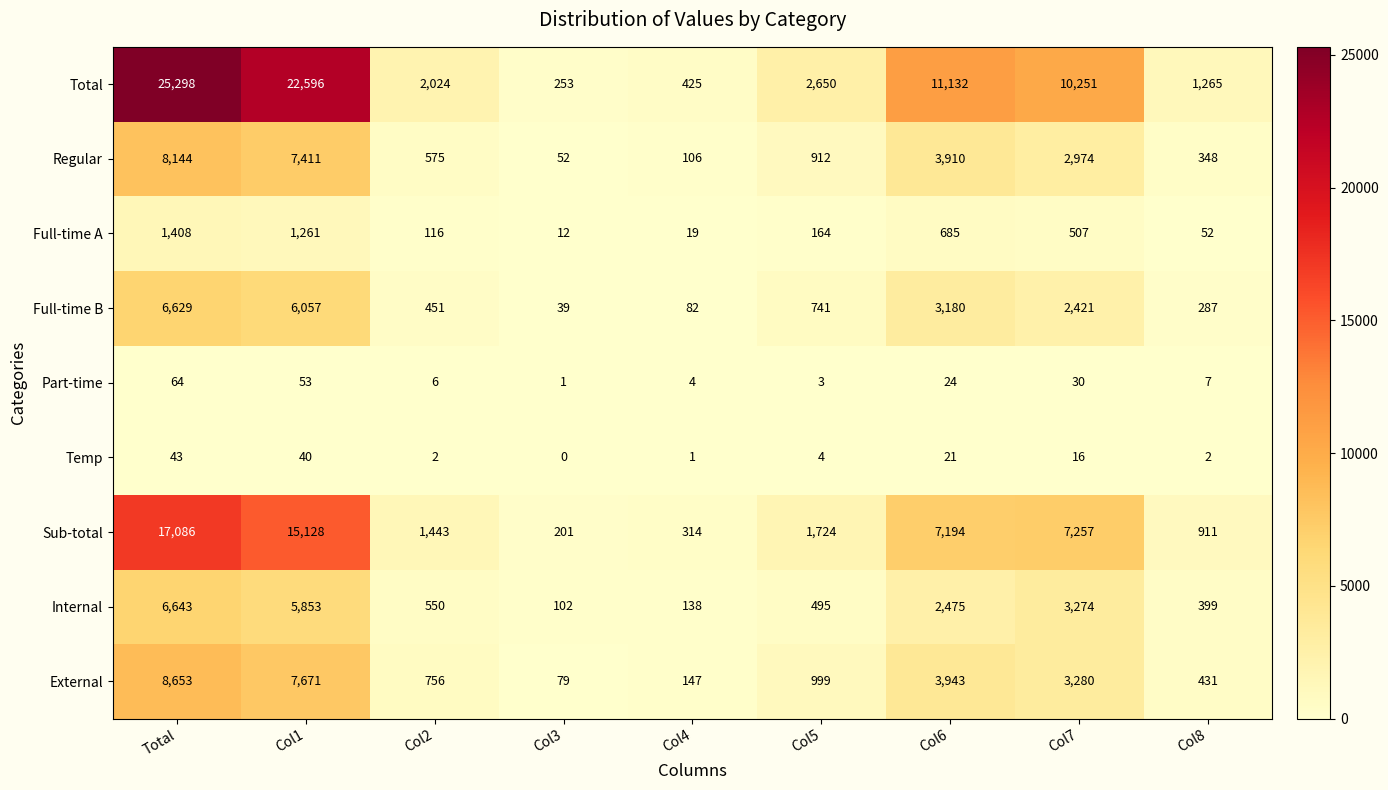

True or false: Full-time B has a value of 888 at Col6.

False